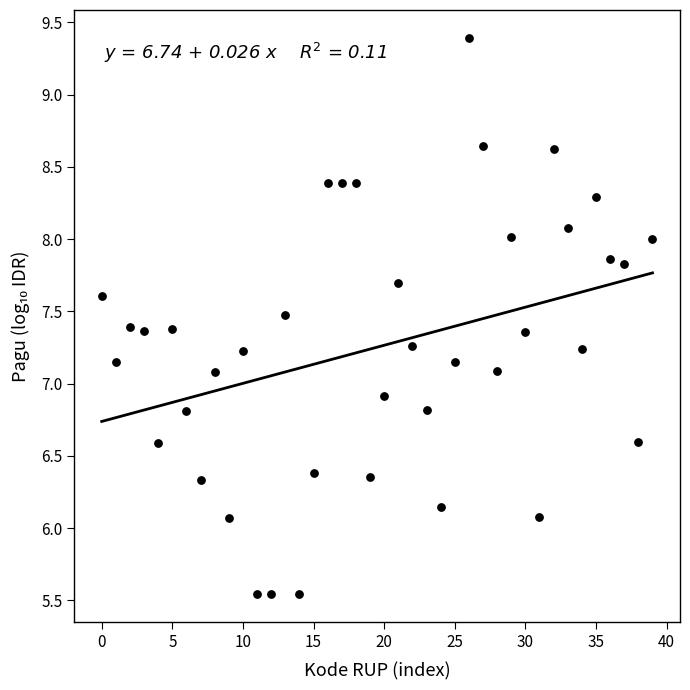

What is the range of Y values (max minus min)?

3.8